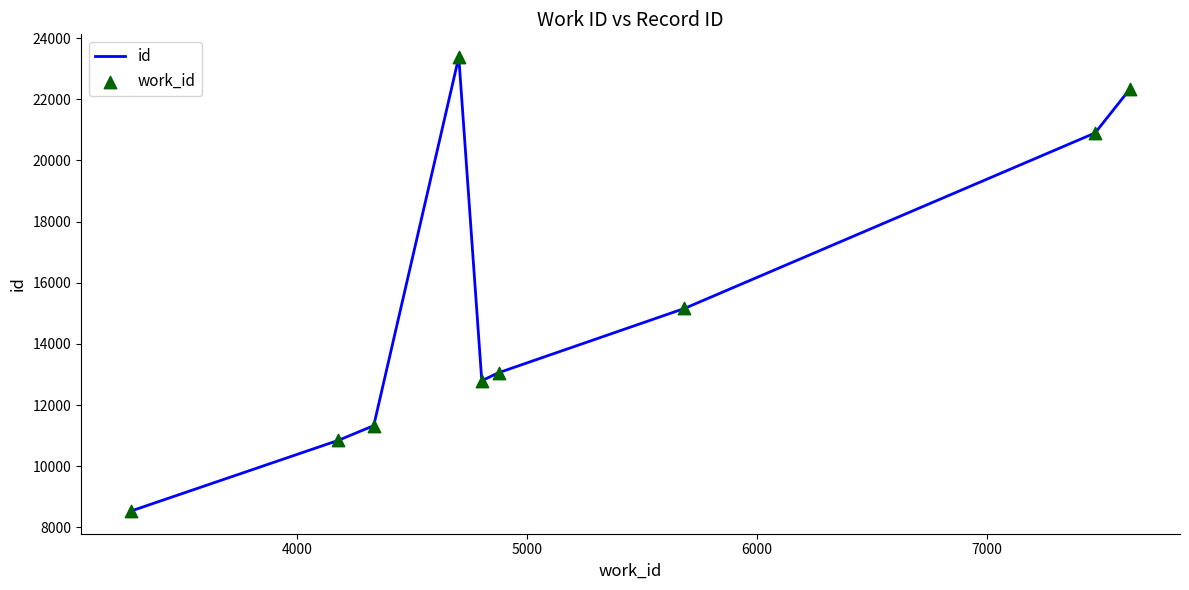

What is the minimum value shown in the chart?

8537